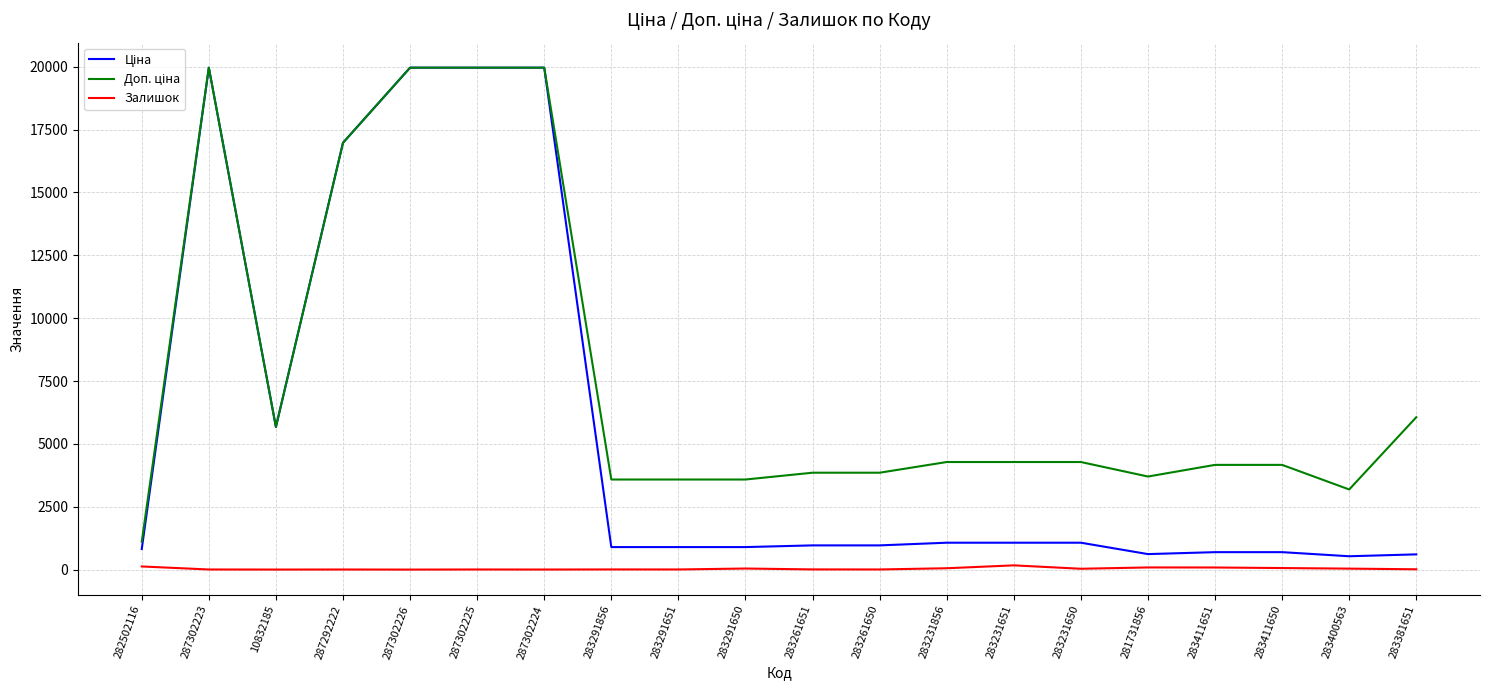

What is the greatest value displayed?

19964.2